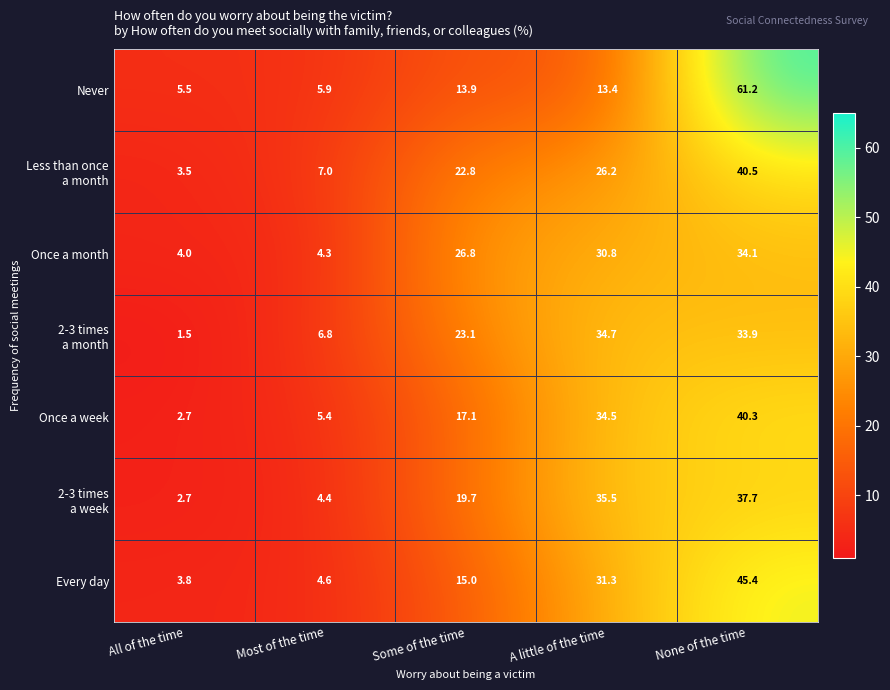

Which series changed the most between All of the time and None of the time?

Never